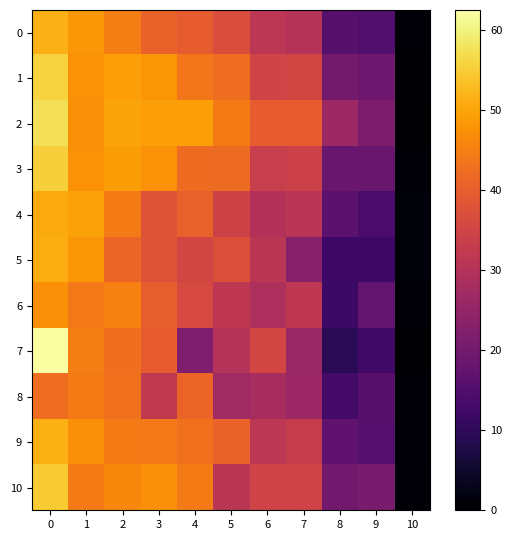

Which series has the largest total across all categories?

2